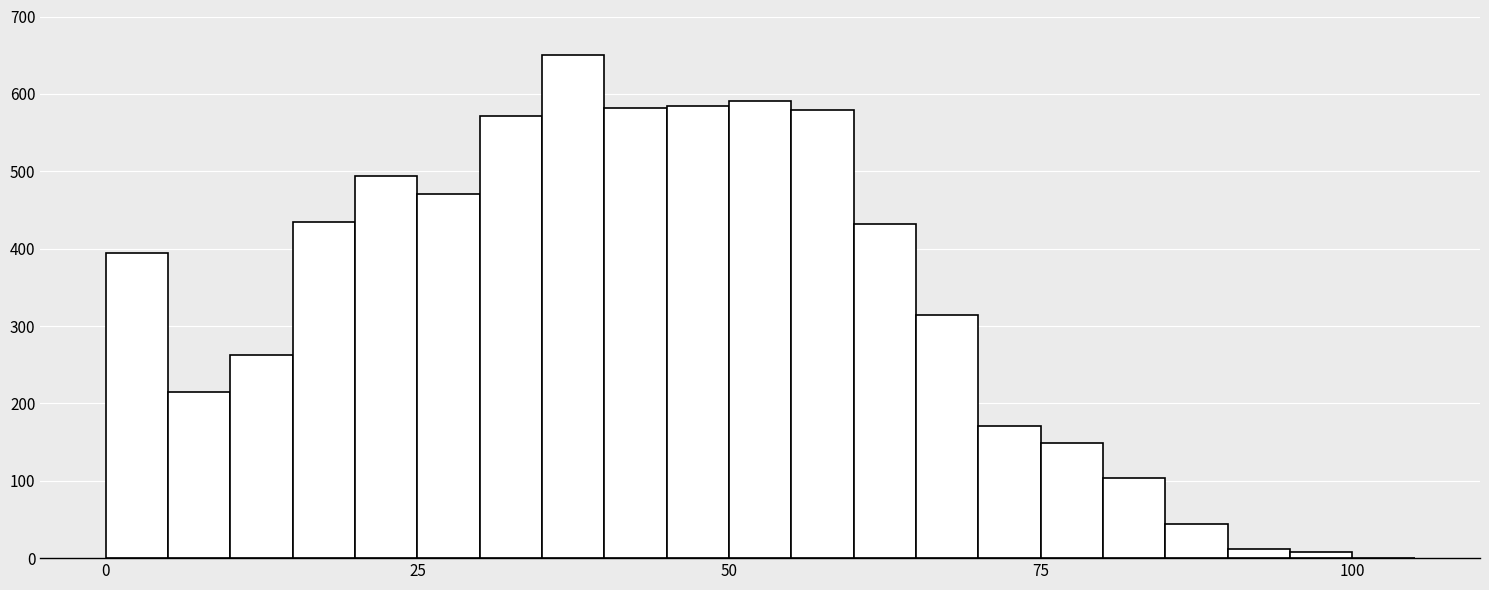

Around what value on the x-axis is the tallest bar? Give the approximate position of its centre, as read against the axis.

40